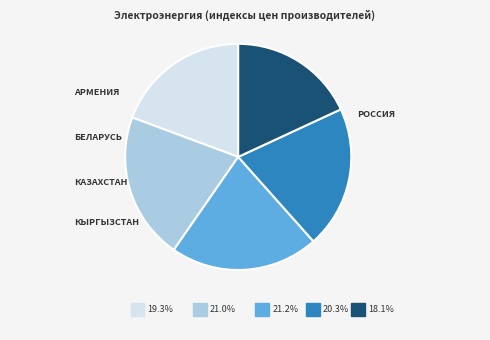

Count the number of slices in the pie.

5